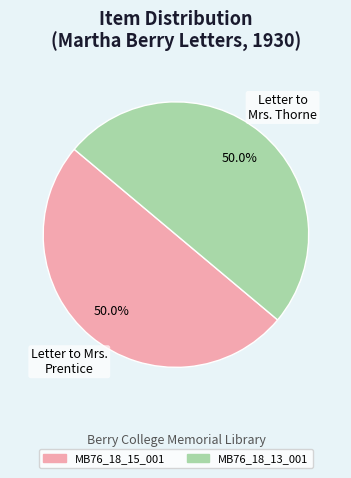

Approximately how many times larger is the value at Letter to Mrs. Prentice compared to Letter to Mrs. Thorne?

1.0